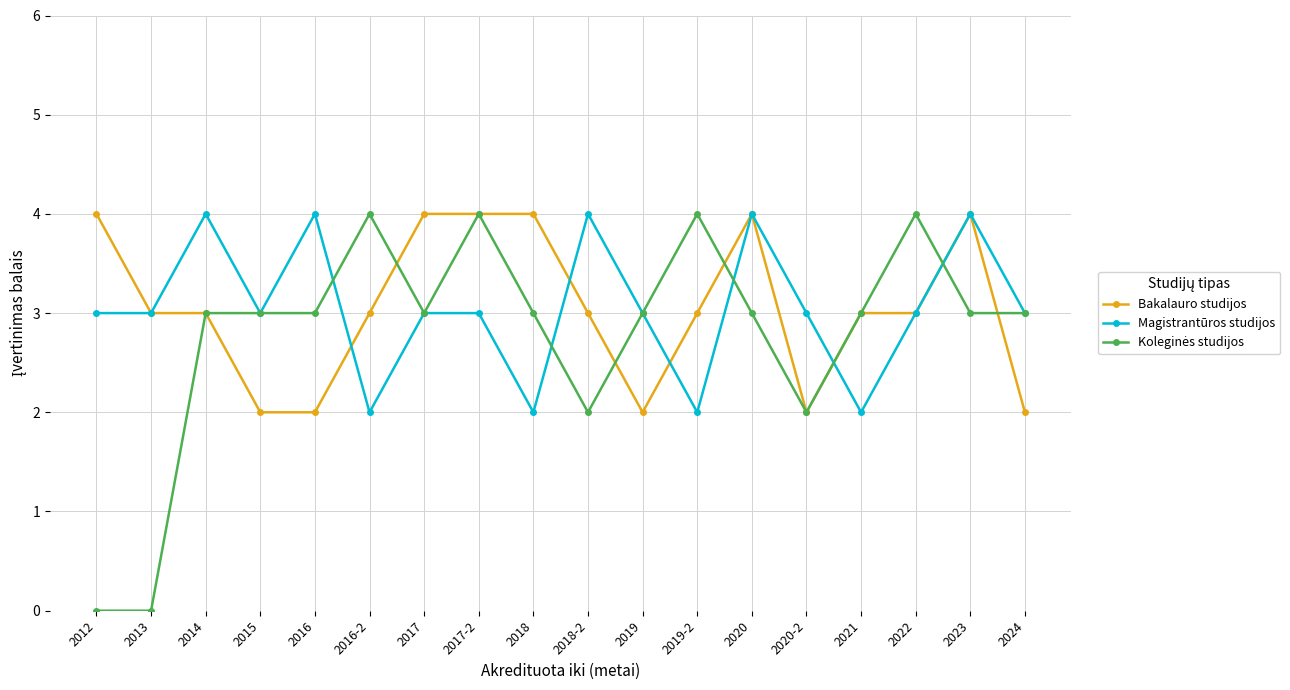

What is the label of the 1st point from the right?

2024